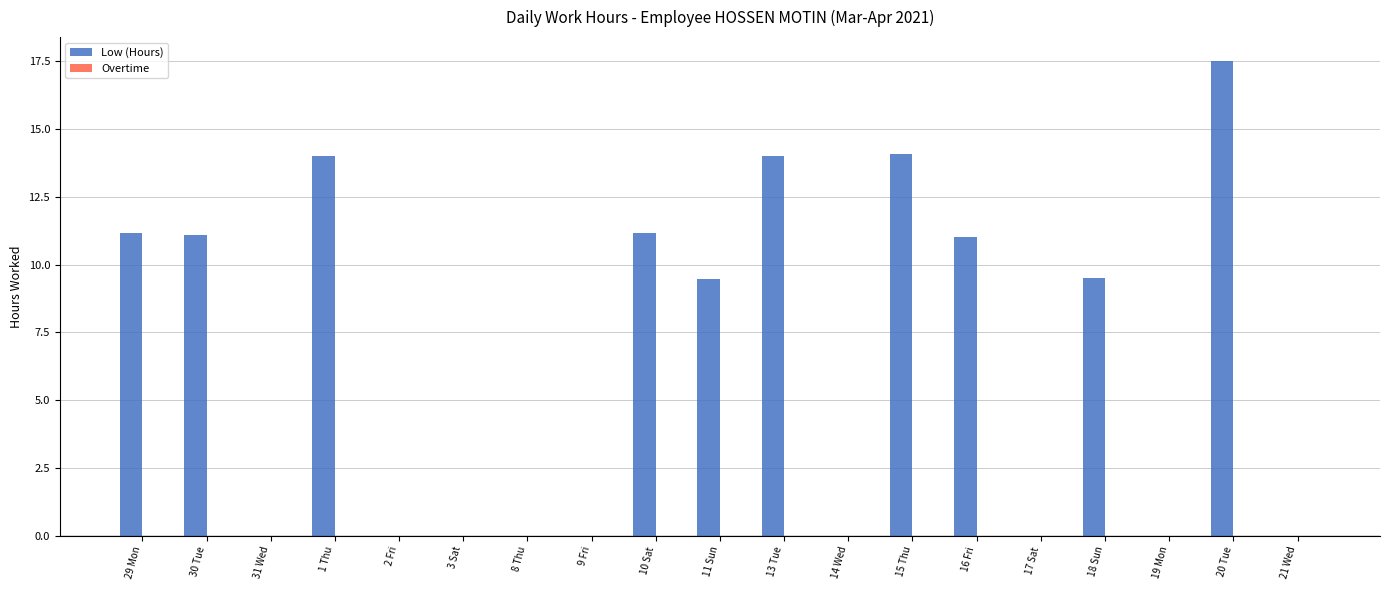

True or false: the data shows 5.3 at 16 Fri.

False